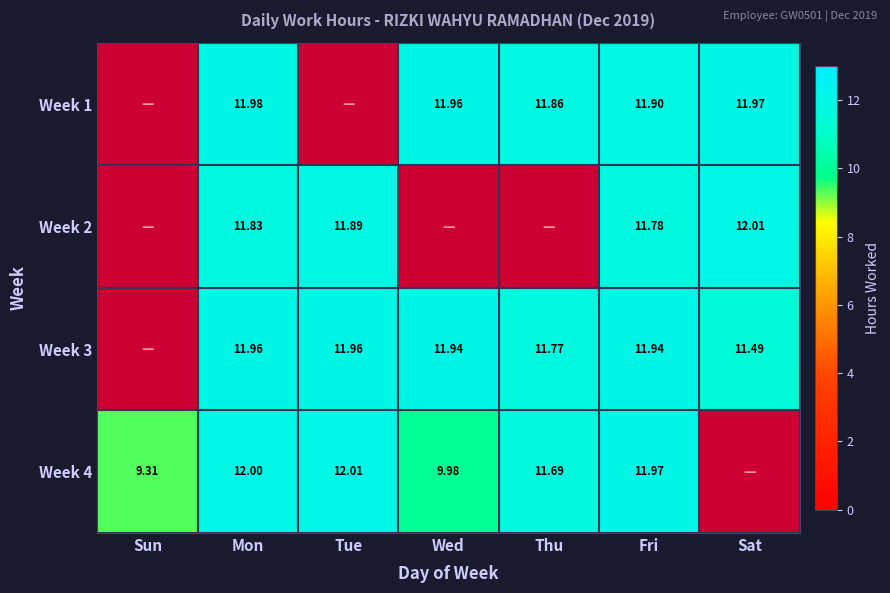

What is the sum of the Week 2 values at Wed and Sat?

12.0